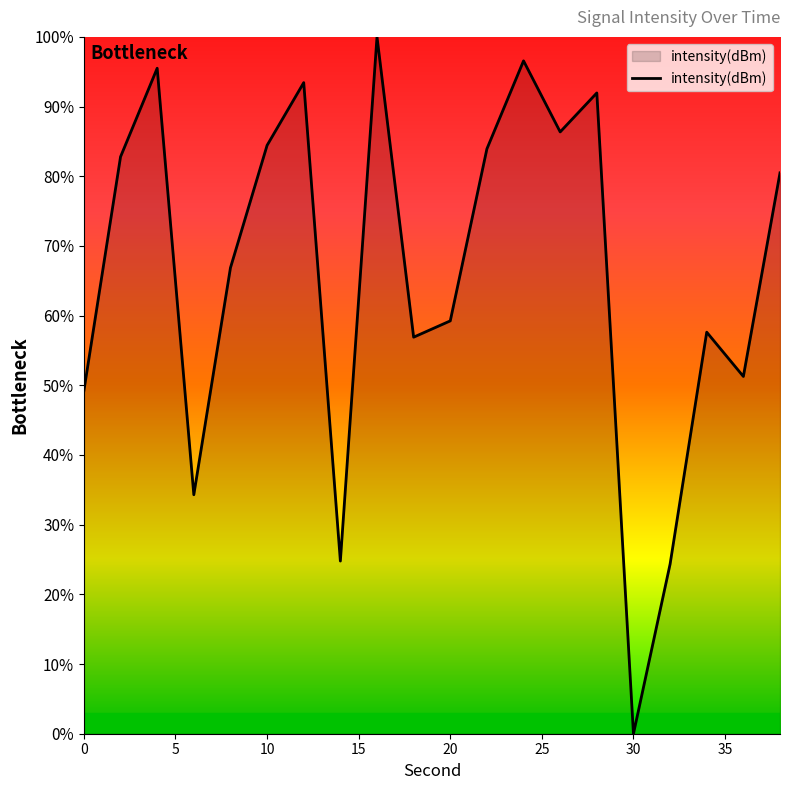

Reading left to right, list all the values displayed in this chart.

49.2	82.8	95.5	34.3	66.9	84.4	93.4	24.8	100.0	56.9	59.2	83.9	96.6	86.4	92.0	0.0	24.3	57.6	51.3	80.5